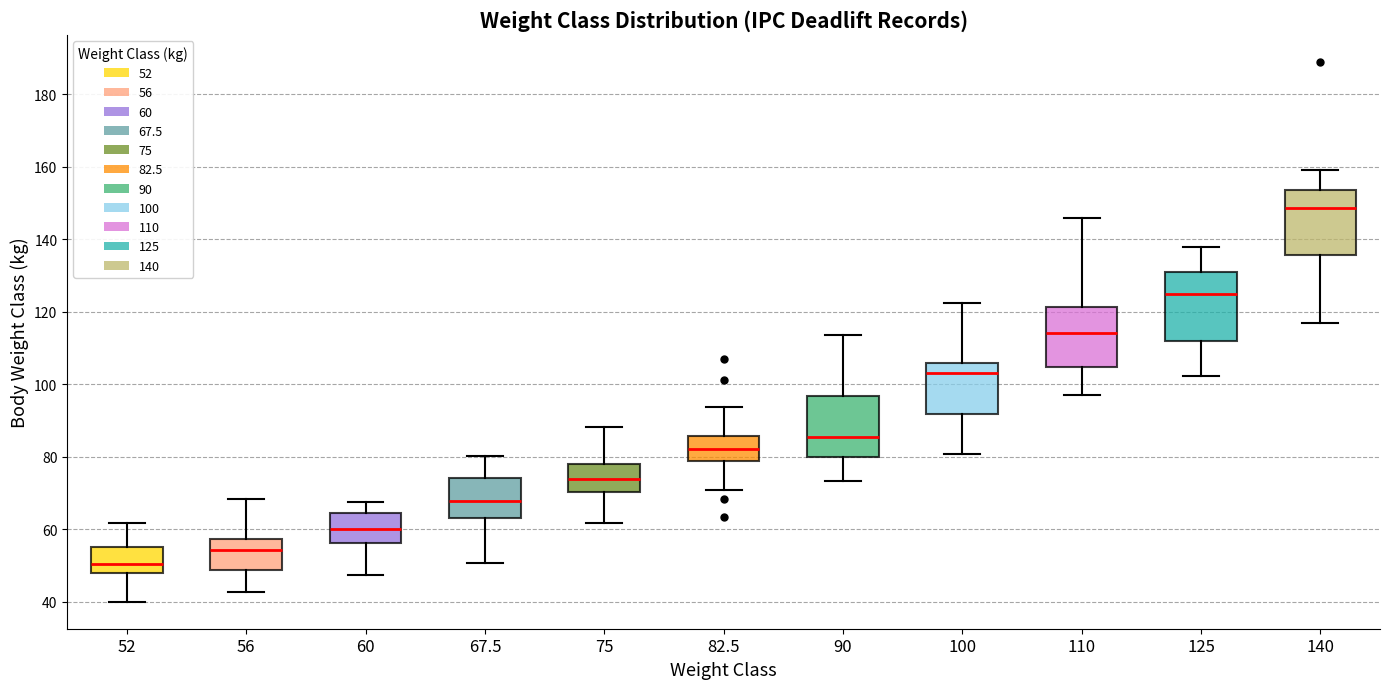

Which box's median line is the highest?

140